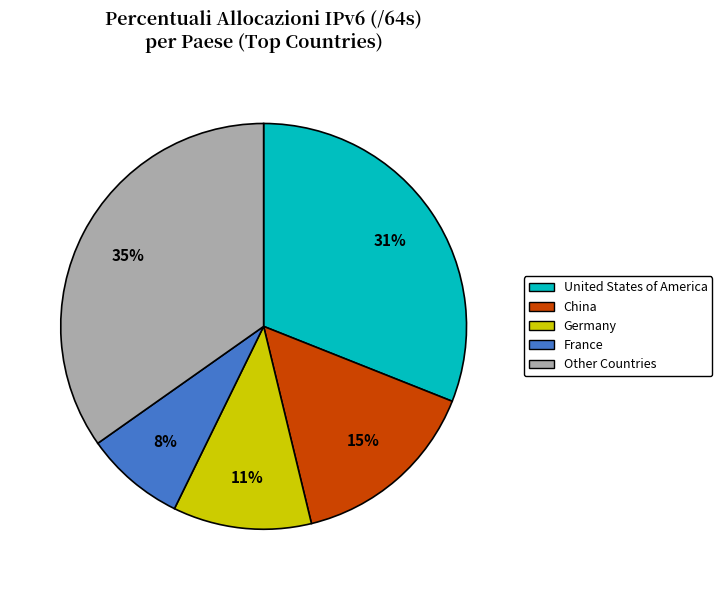

Count the number of slices in the pie.

5